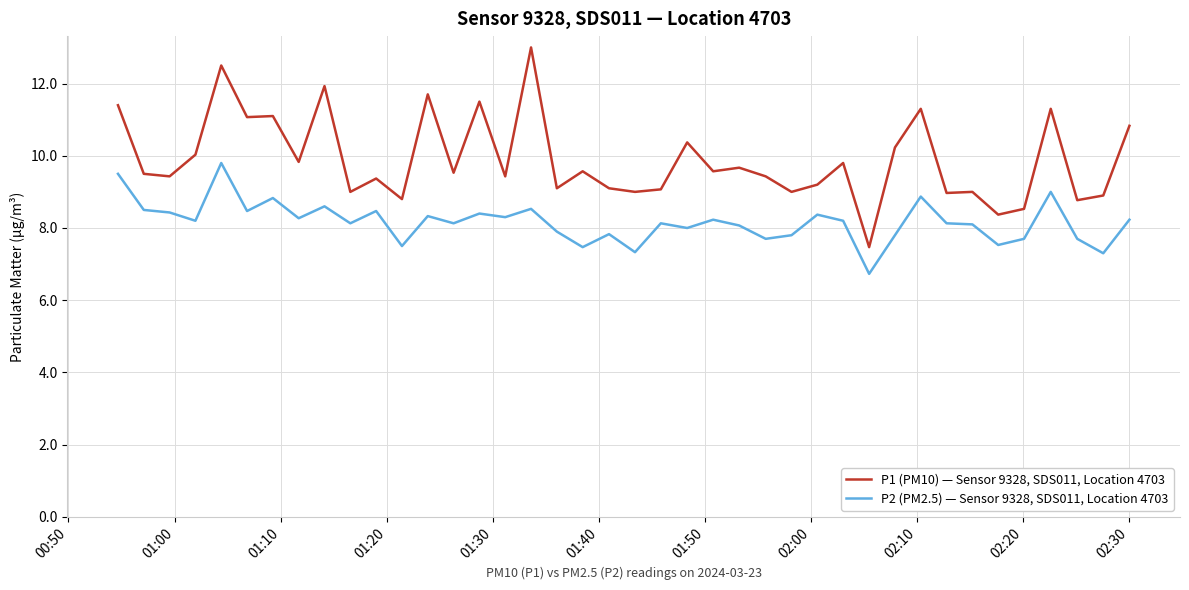

How many distinct data groups are displayed?

2